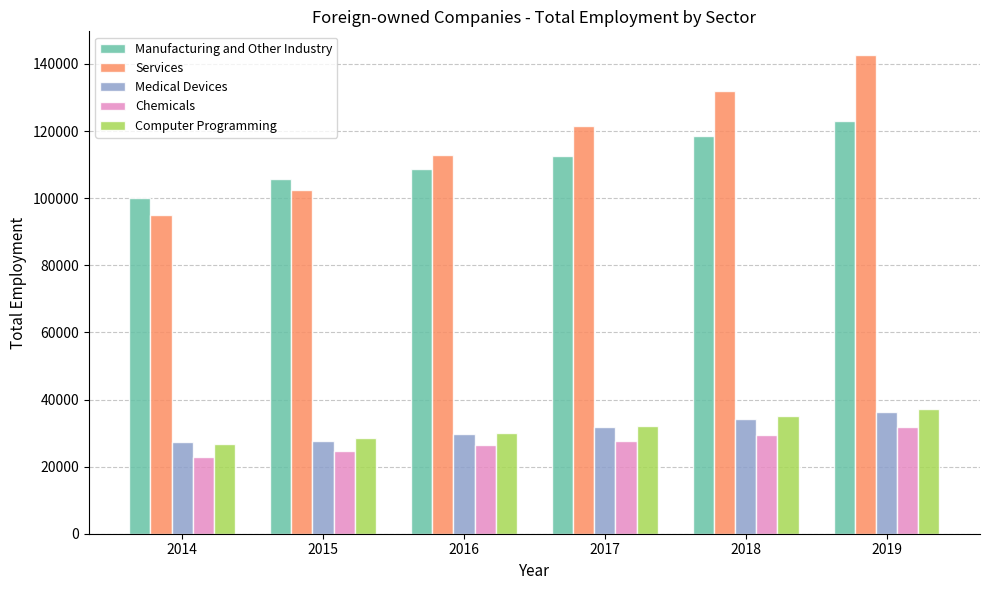

What is the maximum value shown in the chart?

142605